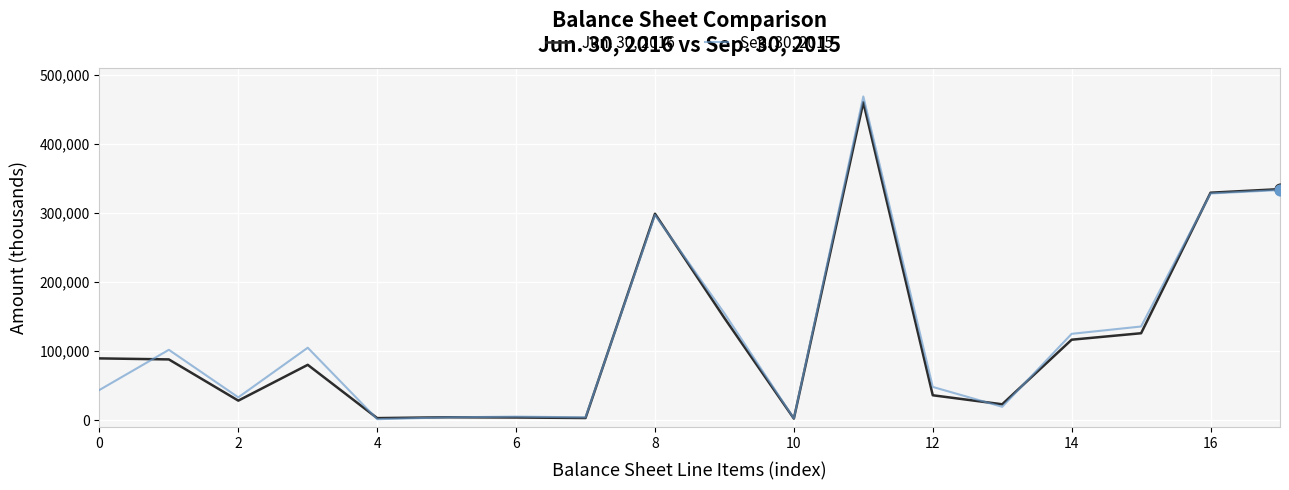

What are all the series names shown in the legend?

Jun. 30, 2016, Sep. 30, 2015